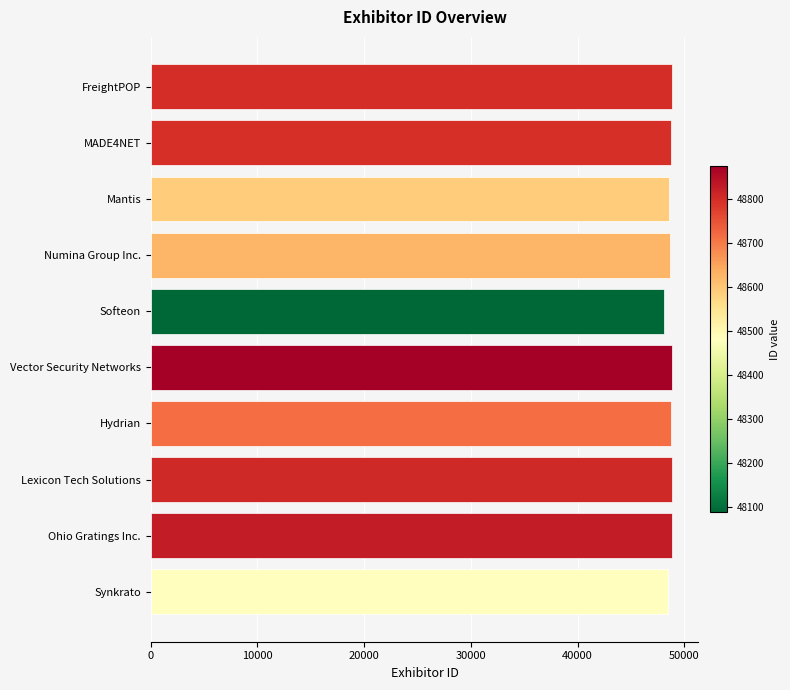

What is the ratio of the value at MADE4NET to the value at Numina Group Inc.?

1.0